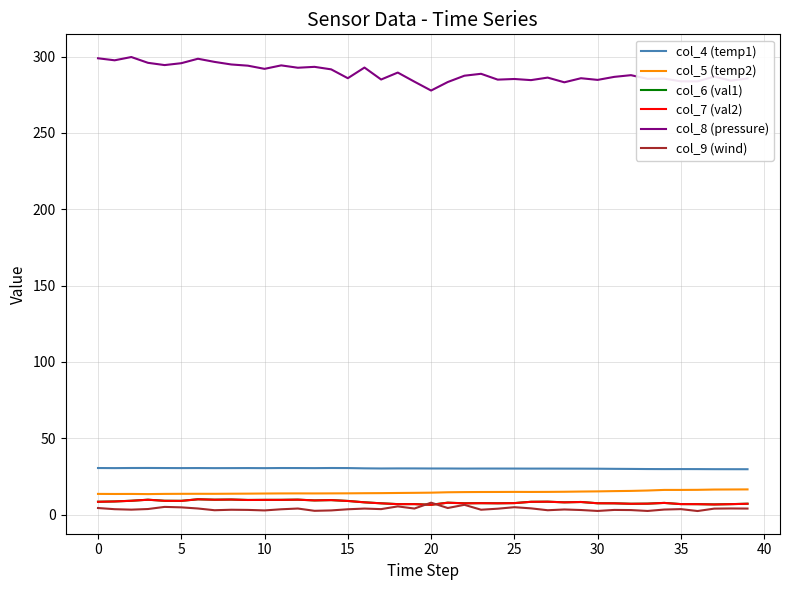

In col_8 (pressure), how many points are higher than both neighbors (excluding endpoints)?

13